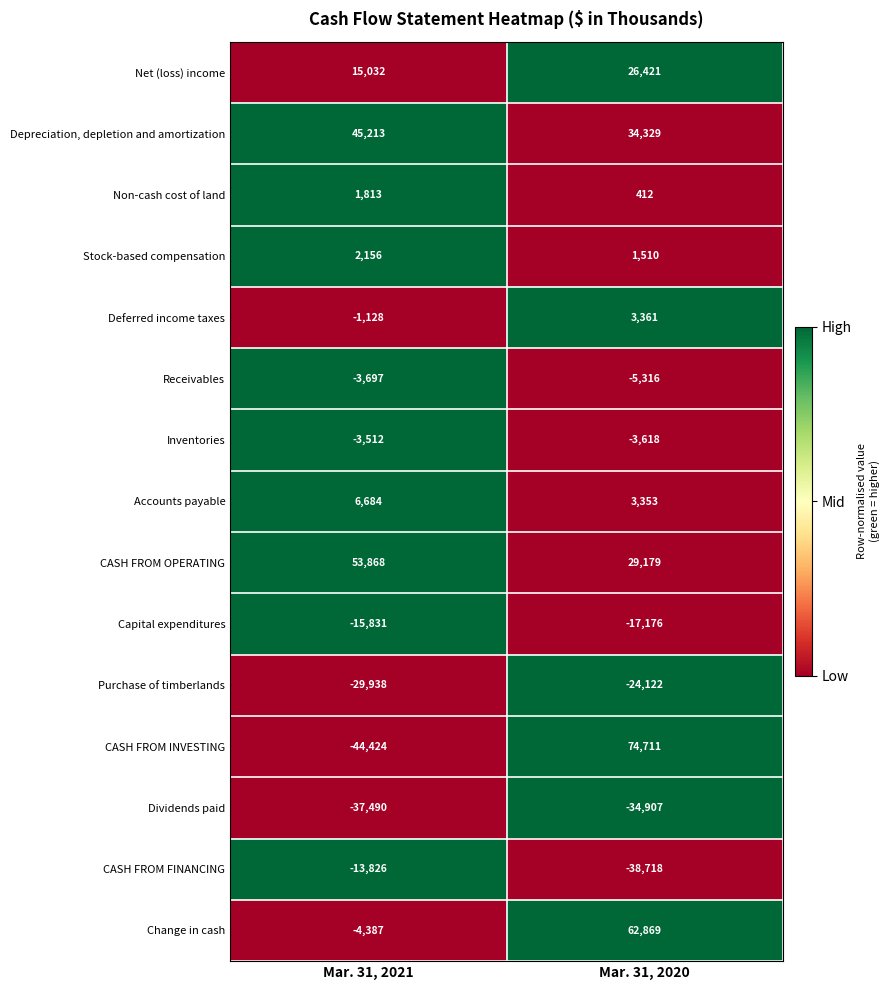

The Net (loss) income series shows 26421 at Mar. 31, 2020. True or false?

True